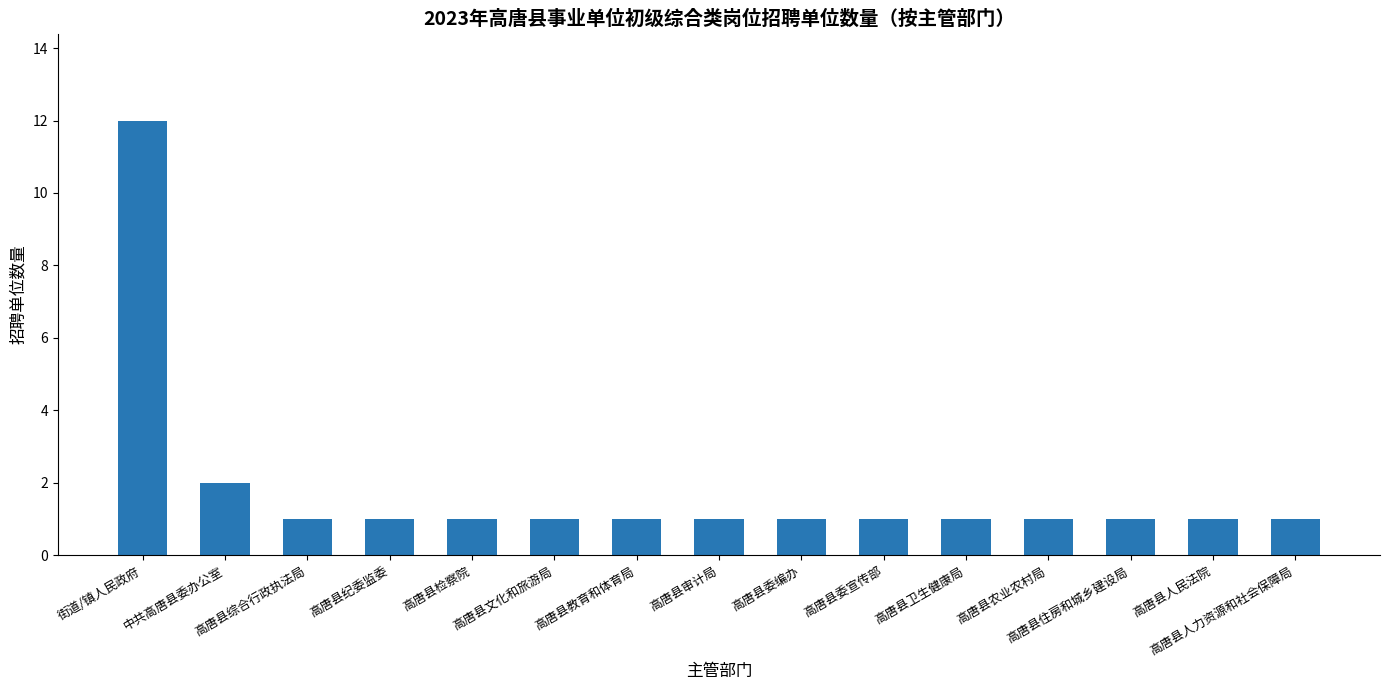

What is the change in value from 中共高唐县委办公室 to 高唐县教育和体育局?

-1